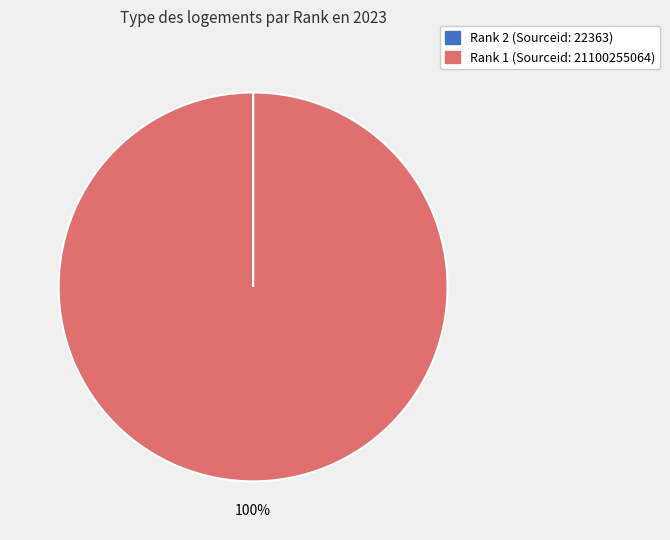

To the nearest percent, what is the difference between the largest and smallest slice percentages?

100%